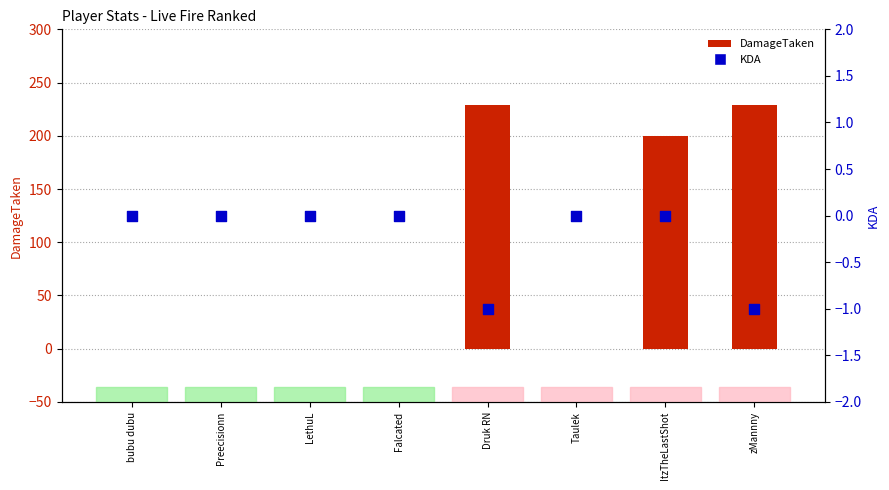

At which category is the sum across all series the highest?

Druk RN